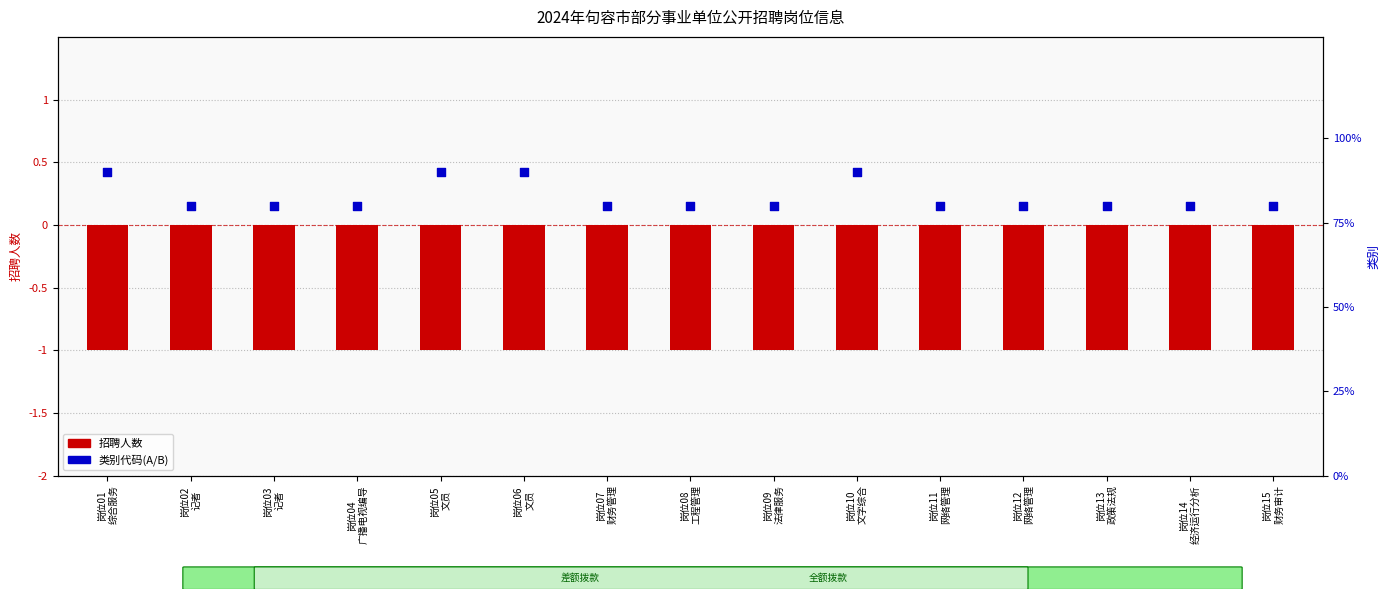

What is the total value across all series at 岗位10
文字综合?

-0.1